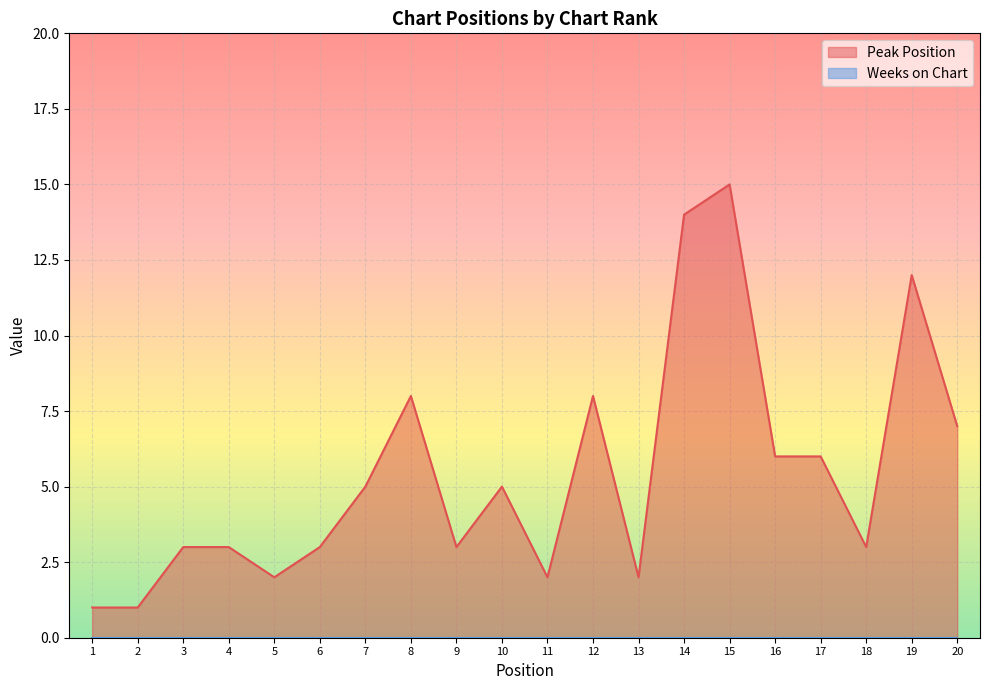

What is the ratio of the value at 16 to the value at 3?

2.0